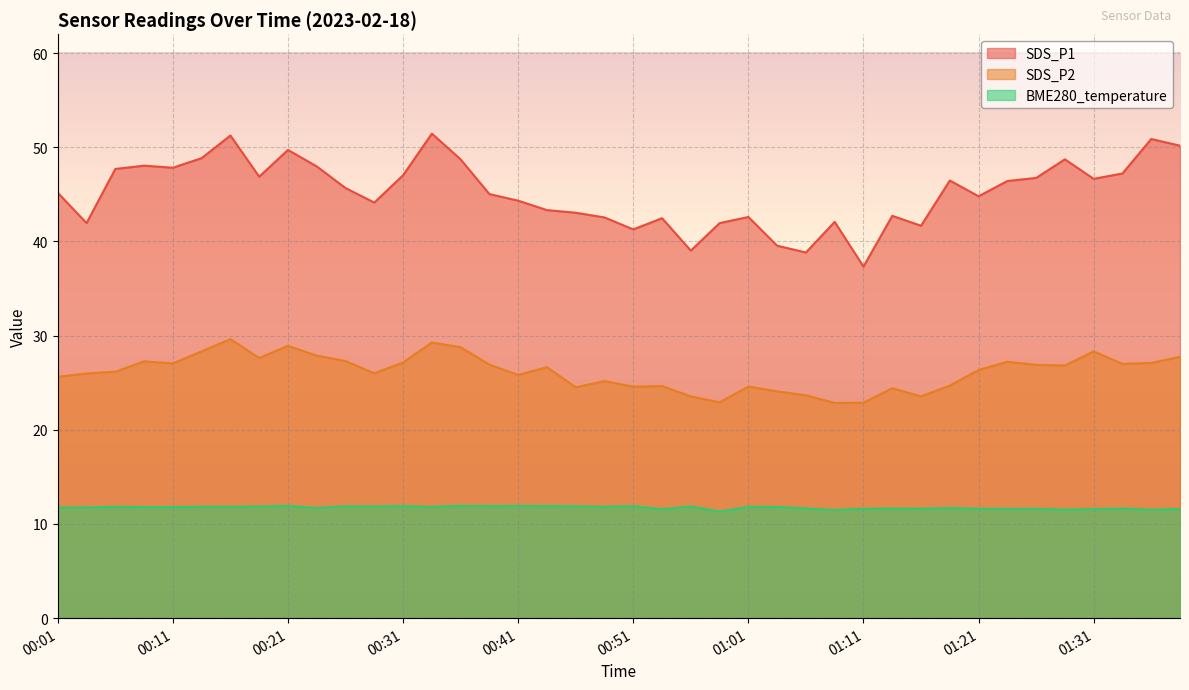

What is the difference between the second highest and minimum values in the SDS_P1 series?

13.9